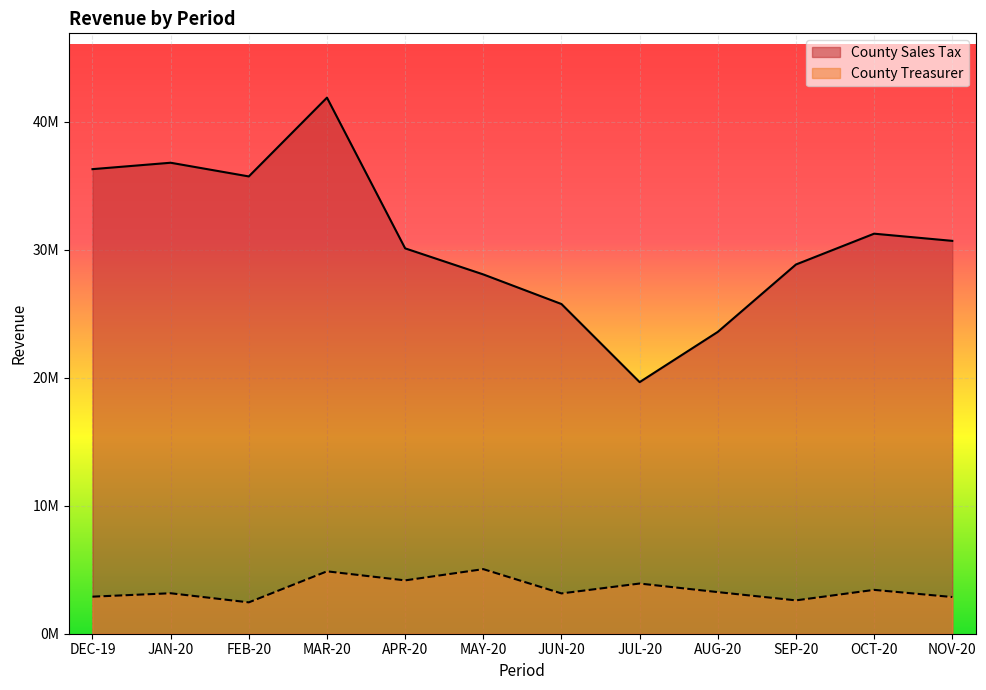

Which series has the largest range (max minus min)?

County Sales Tax